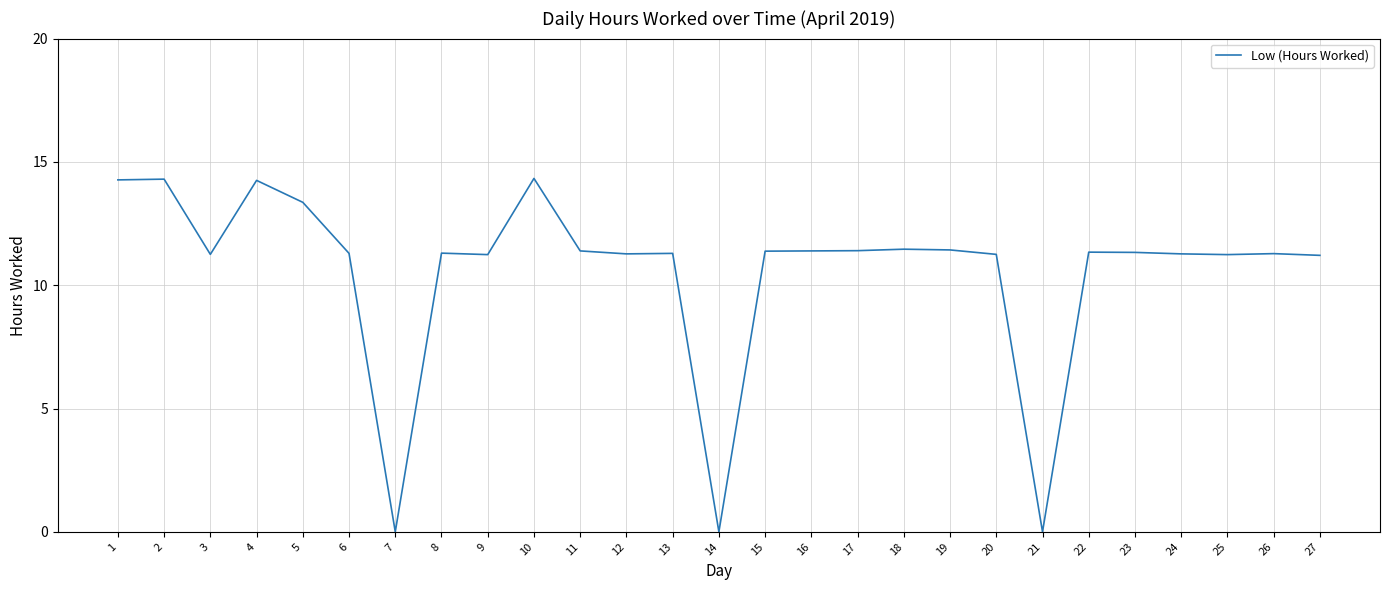

What is the greatest value displayed?

14.3